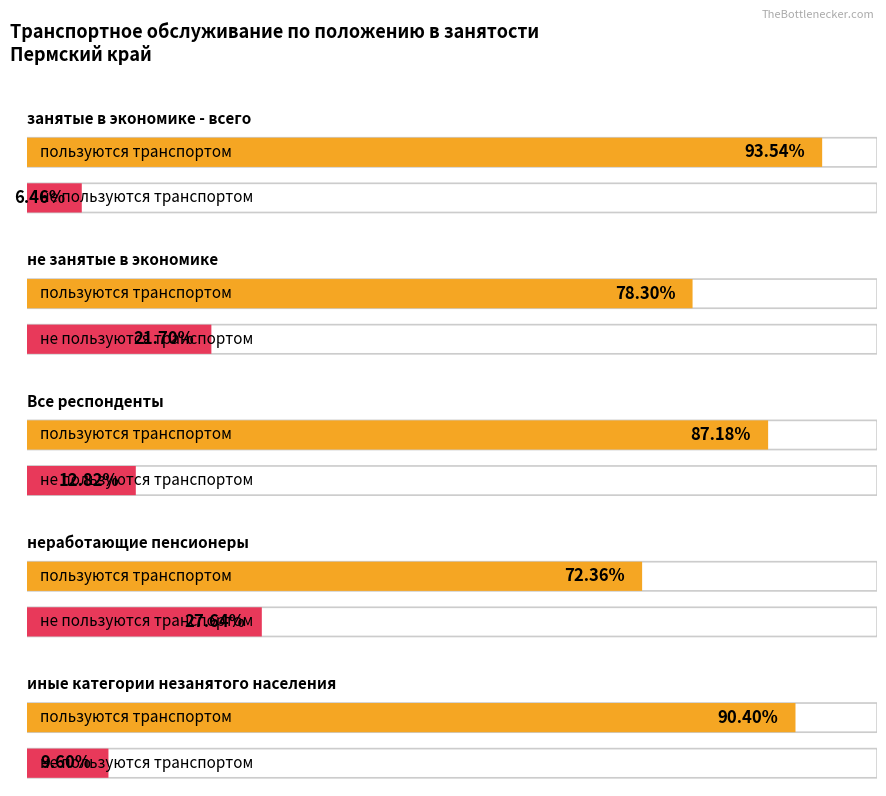

What is the value of the иные категории незанятого населения bar at the 1st from the left?

90.4